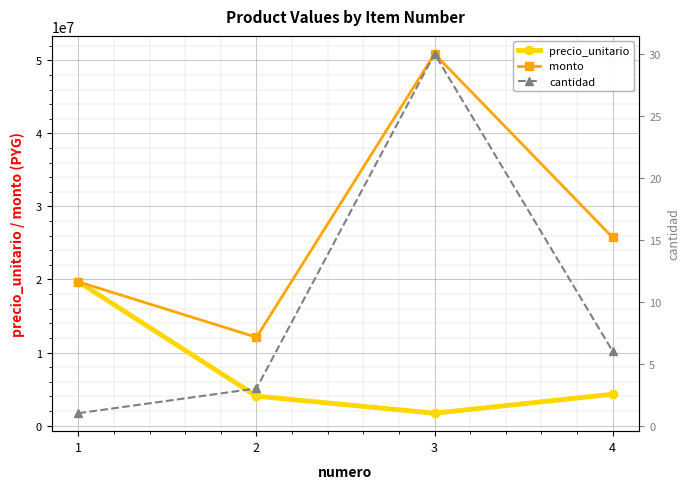

True or false: monto and cantidad intersect in this chart.

False